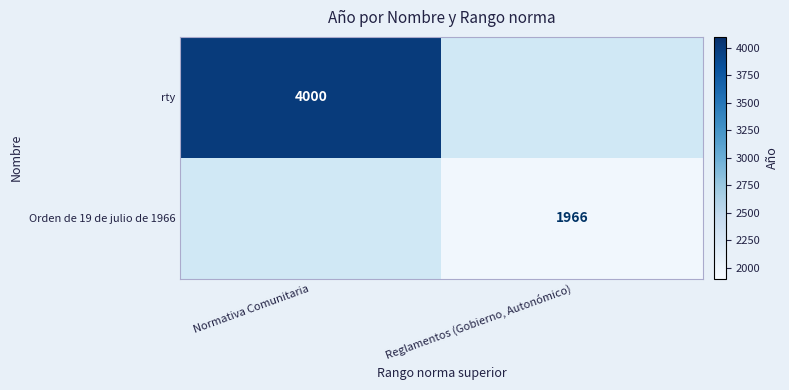

Is it true that Orden de 19 de julio de 1966 equals 1966 at Reglamentos (Gobierno, Autonómico)?

True